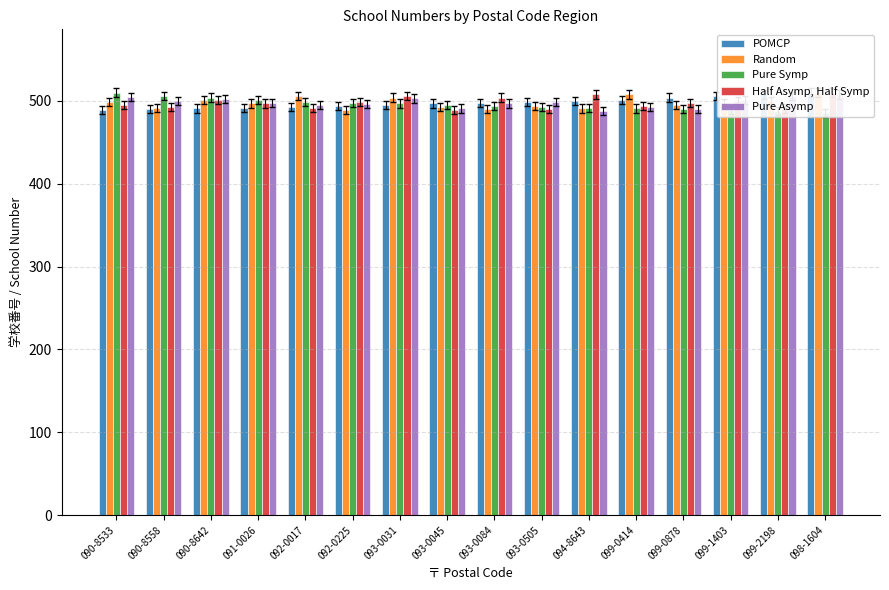

Is it true that Pure Asymp equals 788 at 091-0026?

False